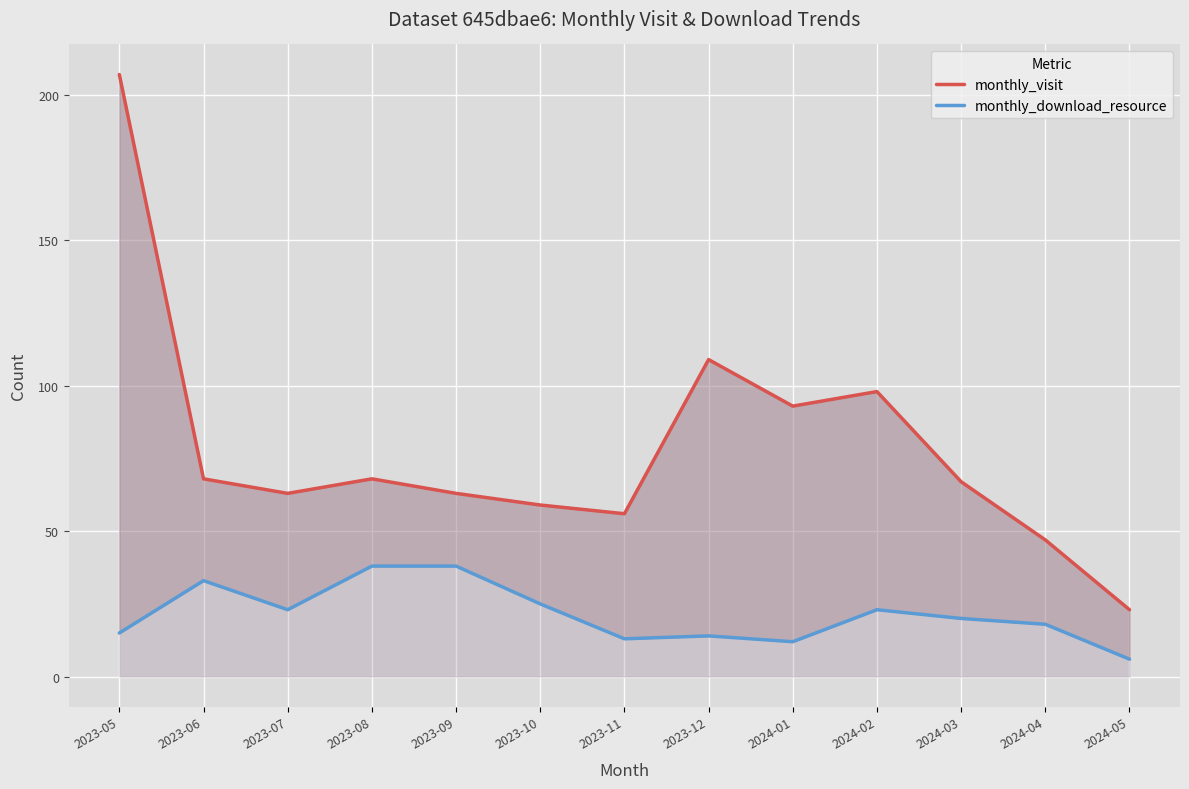

Rank the series by their average value, from lowest to highest.

monthly_download_resource, monthly_visit